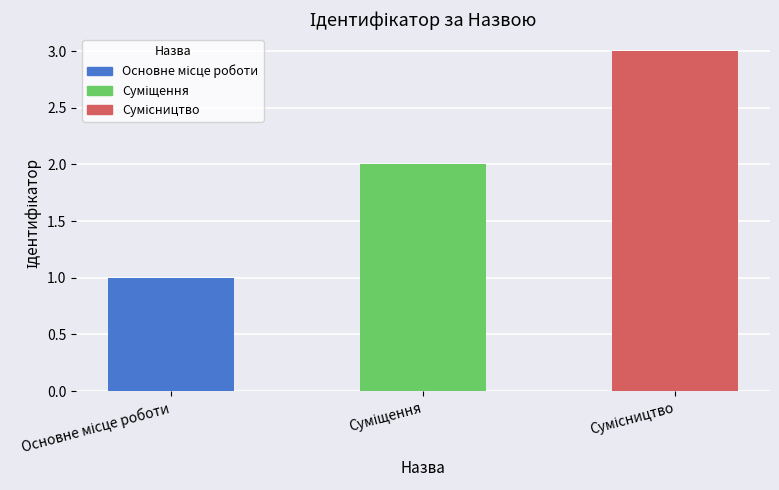

How many data points are above 2?

1